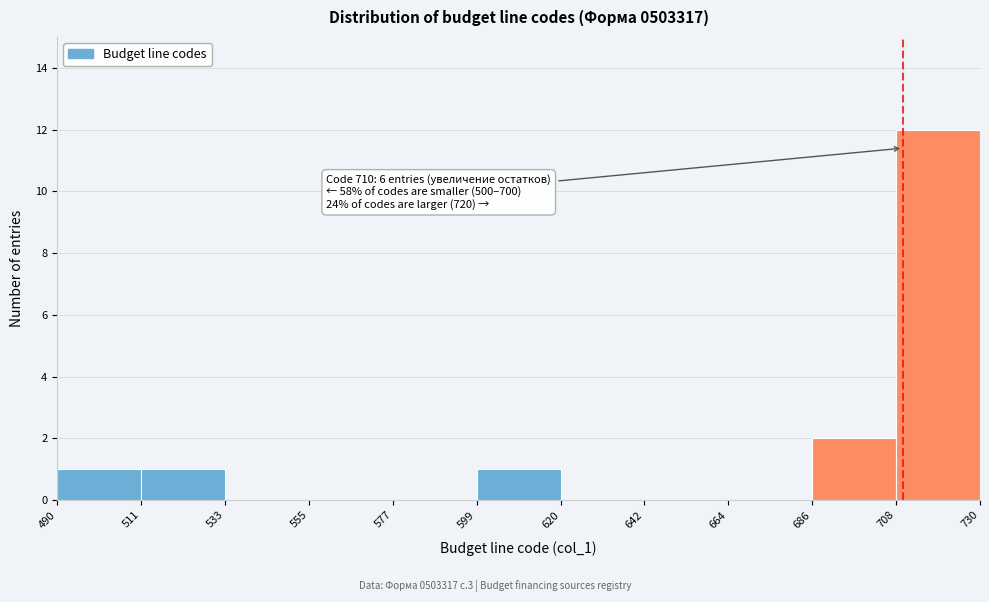

Which range on the x-axis has the tallest bar?

708 to 730